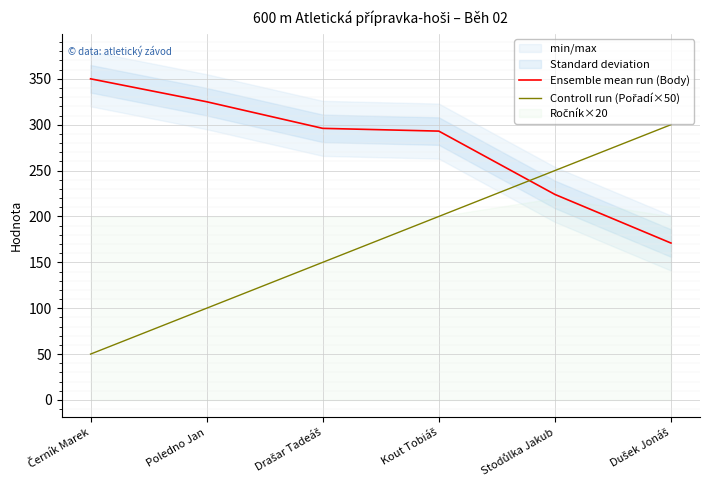

The value of Controll run (Pořadí×50) at Stodůlka Jakub is 250. True or false?

True